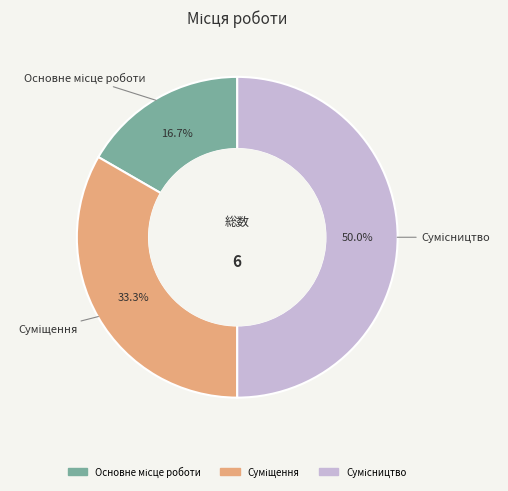

Is there a majority slice in this chart?

No